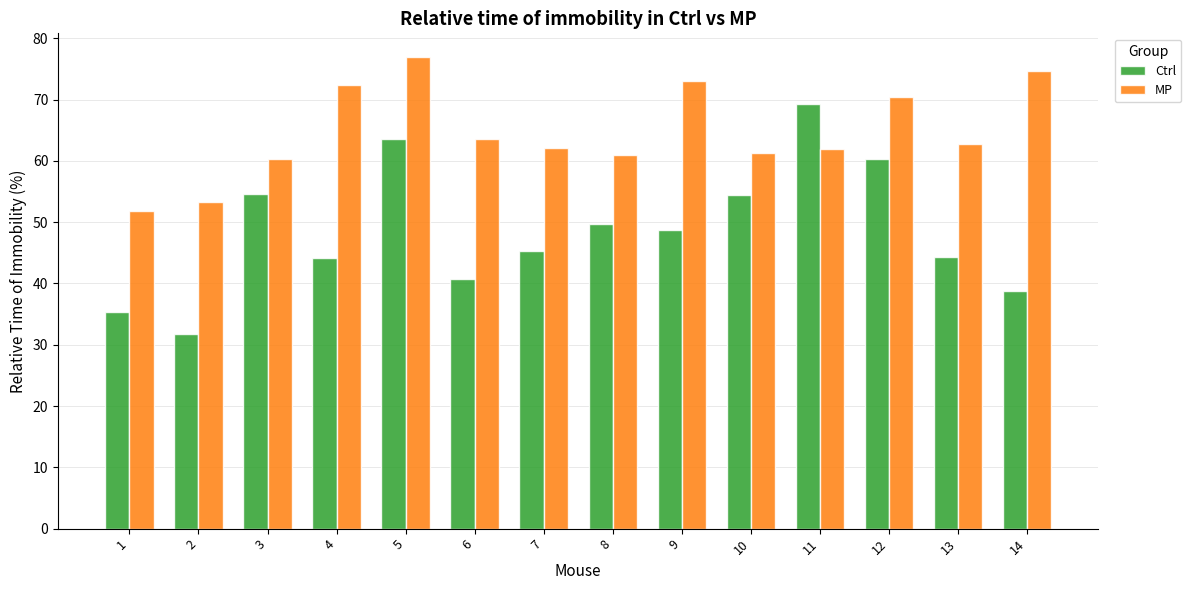

At which label is MP closest to 64?

6